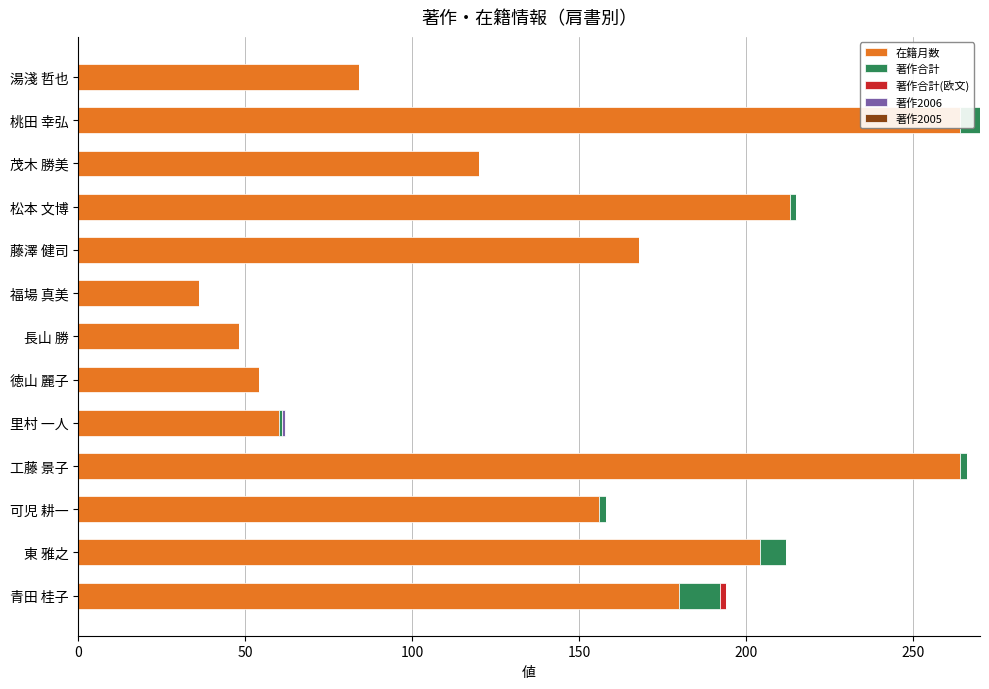

Between 長山 勝 and 福場 真美, which is larger?

長山 勝